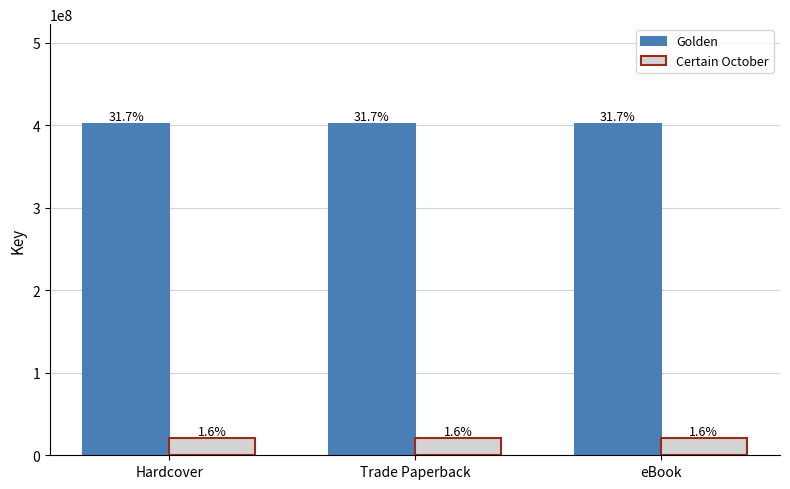

Does the chart contain any negative values?

No